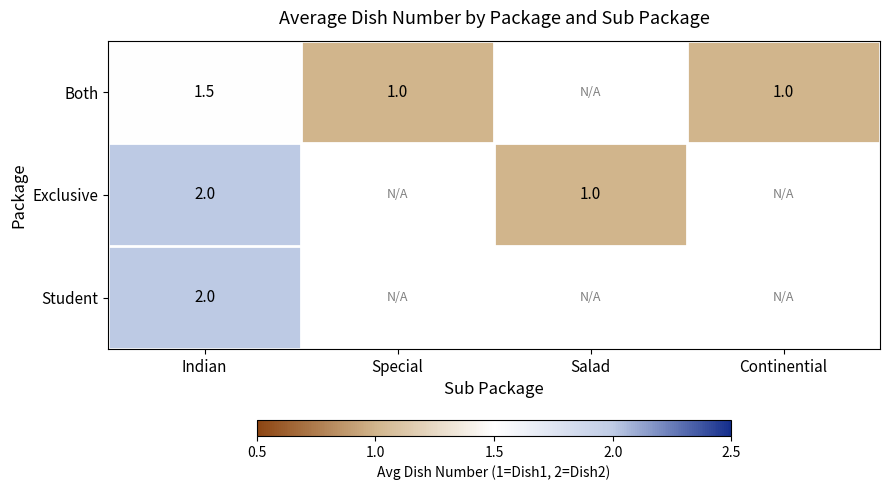

The Both series shows 1.0 at Special. True or false?

True